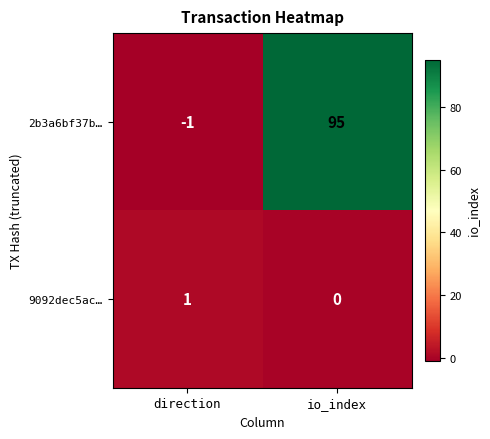

Which series has the largest range (max minus min)?

2b3a6bf37b…